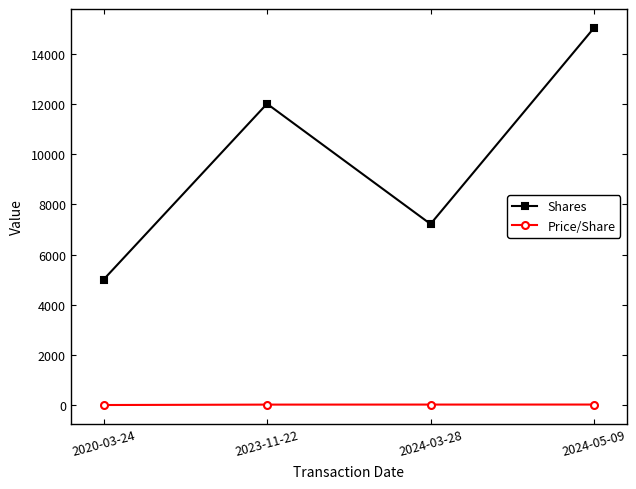

True or false: Shares has a value of 24661.8 at 2024-05-09.

False